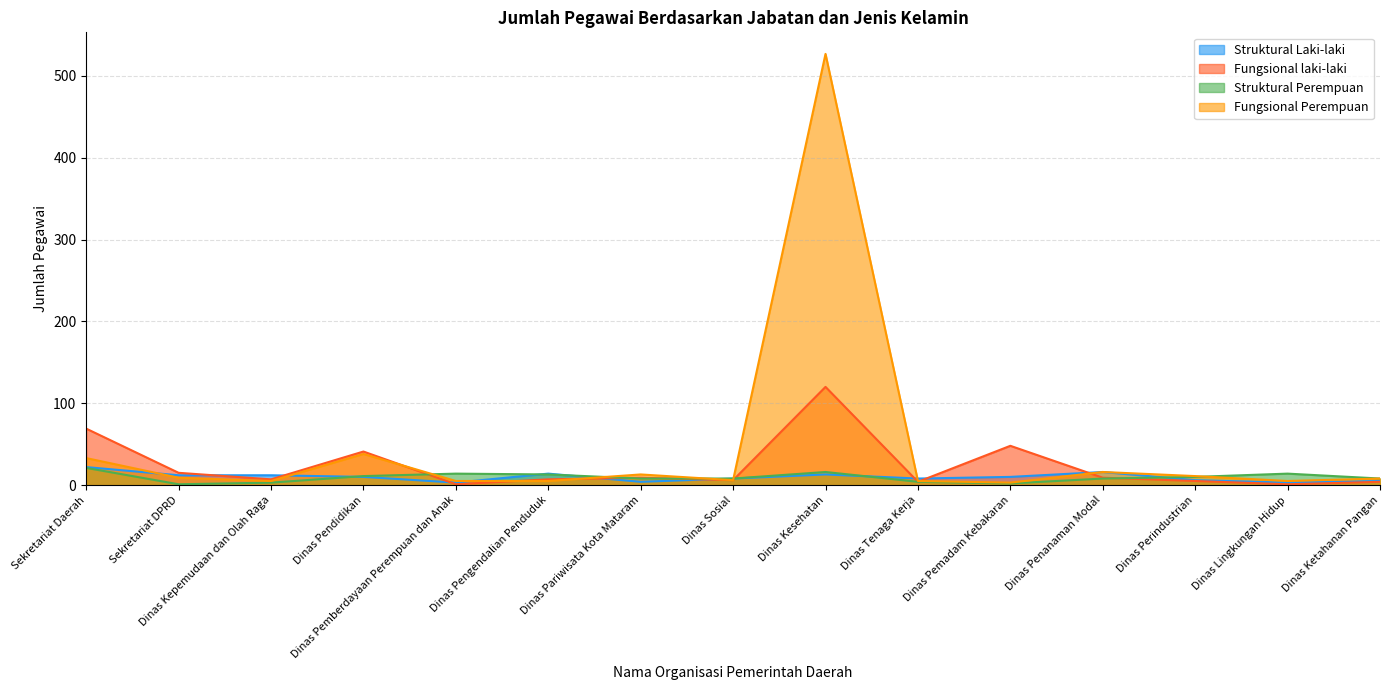

What is the label of the 4th point from the left?

Dinas Pendidikan